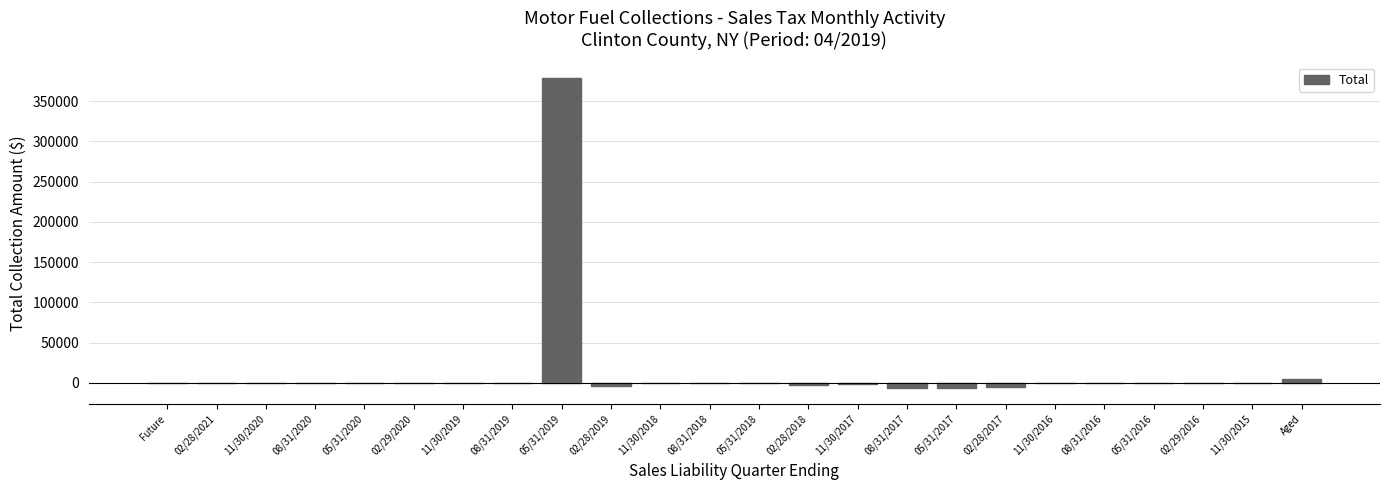

Is it true that the value at 11/30/2015 is 0.0?

True